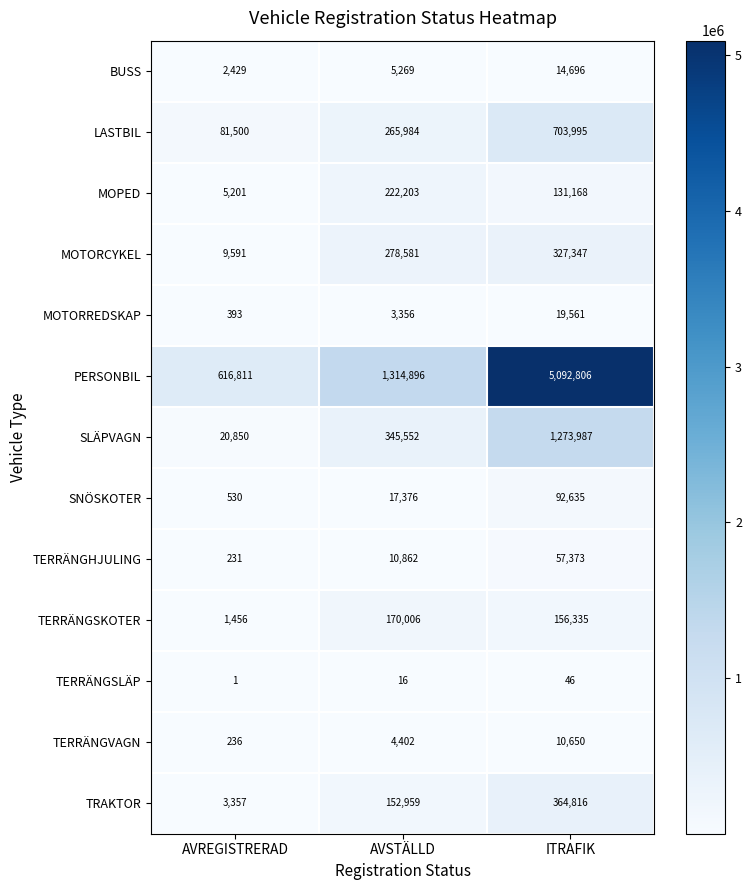

True or false: LASTBIL has a value of 265984 at AVSTÄLLD.

True